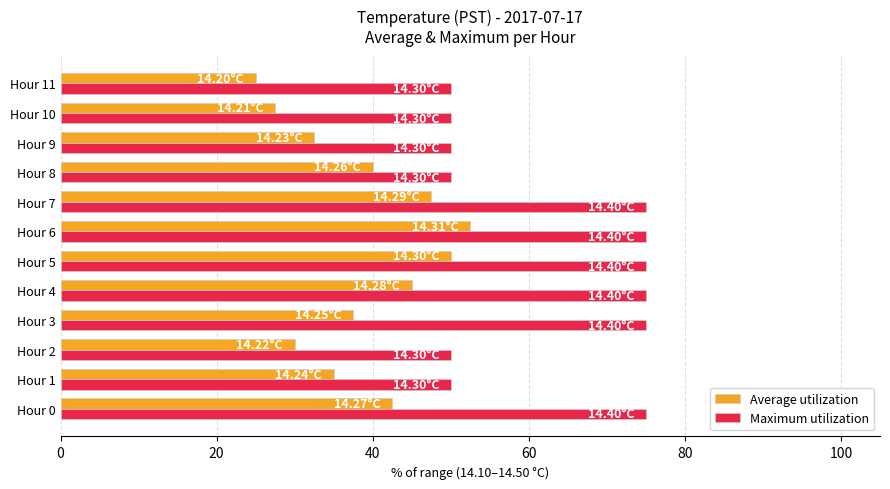

At how many categories does at least one series exceed 36?

12